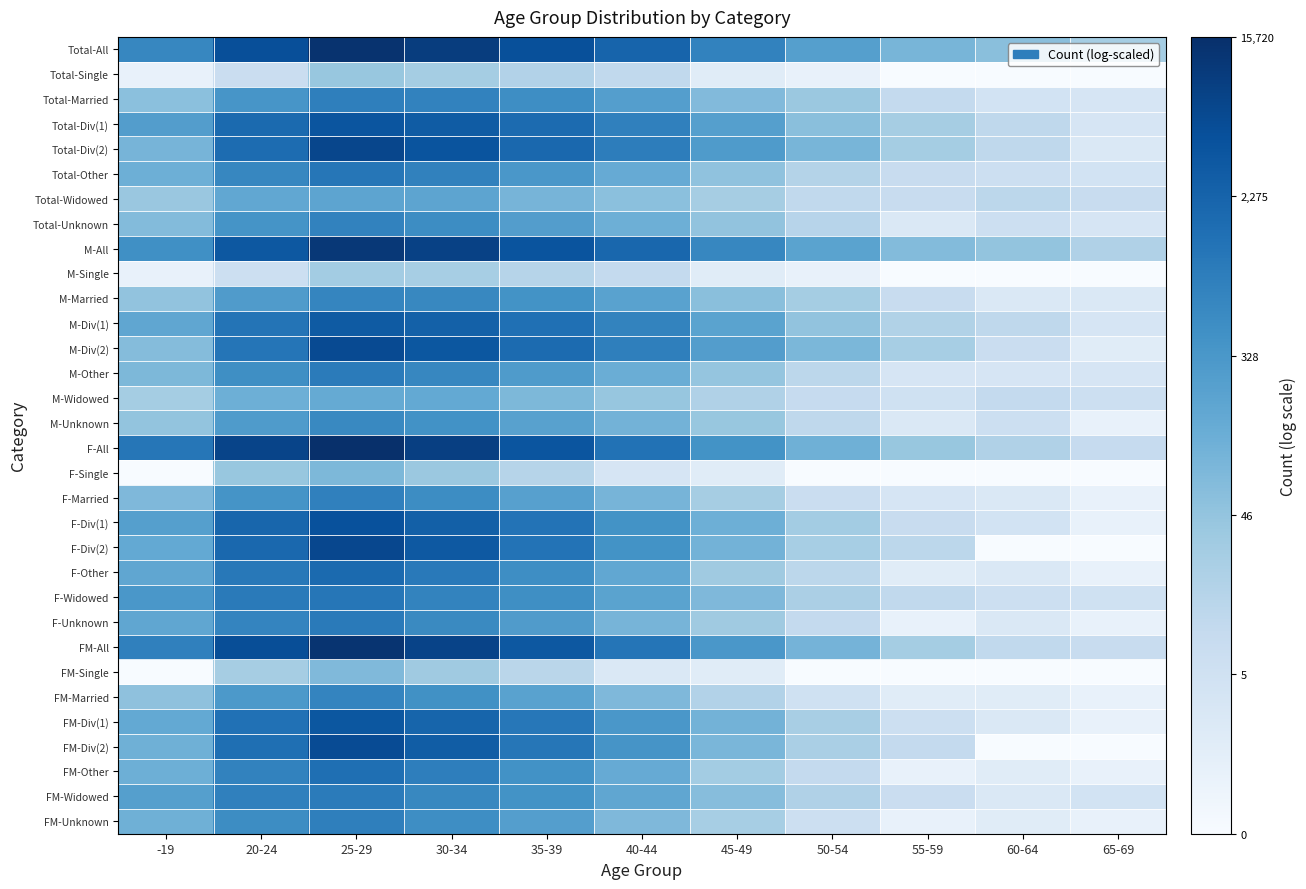

What is the difference between the highest and lowest values at 40-44?

6.3